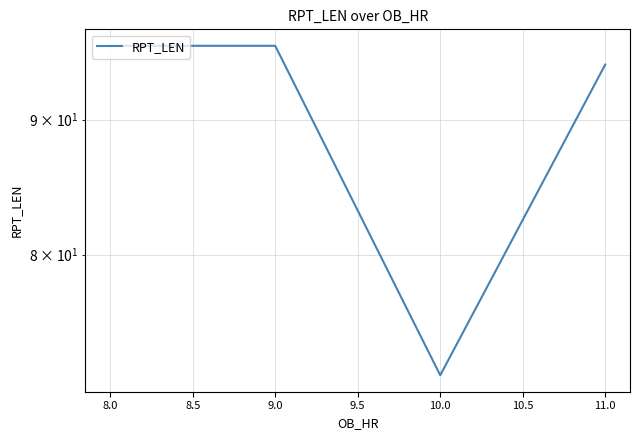

How many lines are shown in the chart?

1